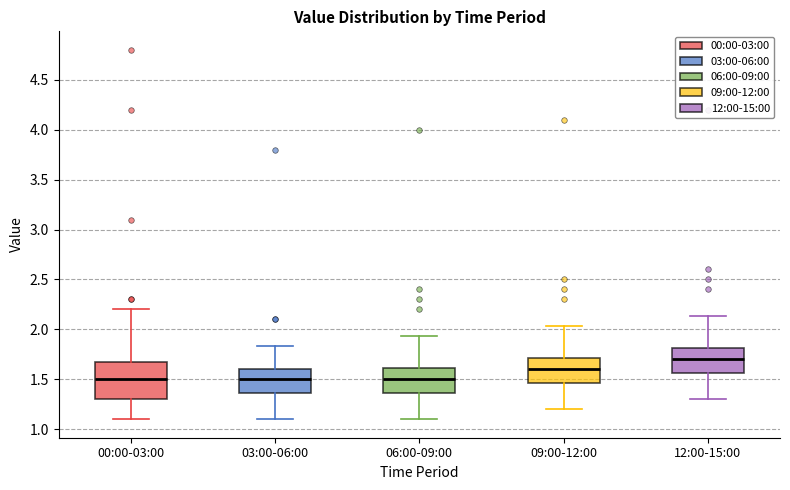

Reading left to right, transcribe this box plot: for each box, give where its median line is, the range the box spans, and where its two whiskers end, as read against the y-axis. The values are not printed on the chart, so give them approximately, as read against the axis.

00:00-03:00: median 1.50, box 1.30 to 1.70, whiskers 1.10 to 2.20
03:00-06:00: median 1.50, box 1.35 to 1.60, whiskers 1.10 to 1.85
06:00-09:00: median 1.50, box 1.35 to 1.60, whiskers 1.10 to 1.95
09:00-12:00: median 1.60, box 1.45 to 1.70, whiskers 1.20 to 2.05
12:00-15:00: median 1.70, box 1.55 to 1.80, whiskers 1.30 to 2.15